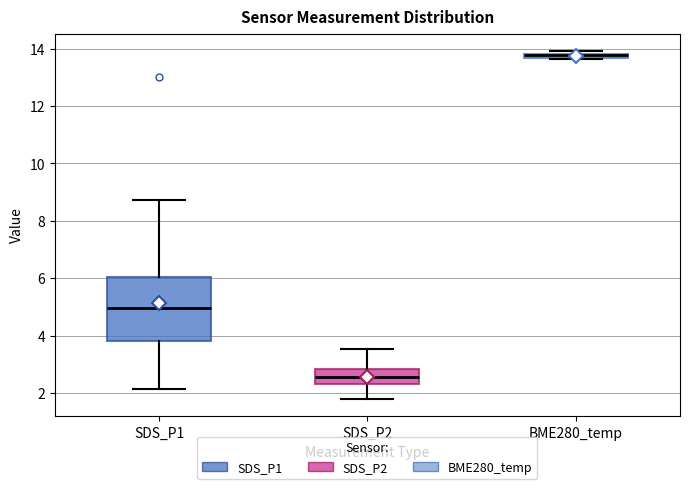

Where is the upper edge of the box for BME280_temp on the y-axis? The values are not printed on the chart, so give them approximately, as read against the axis.

13.8